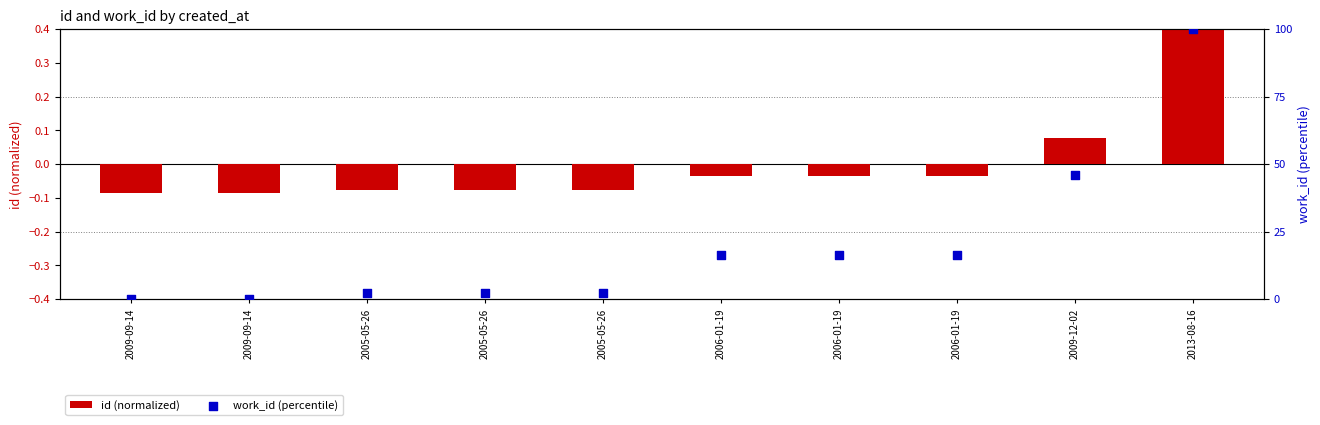

At which category is the sum across all series the highest?

2013-08-16